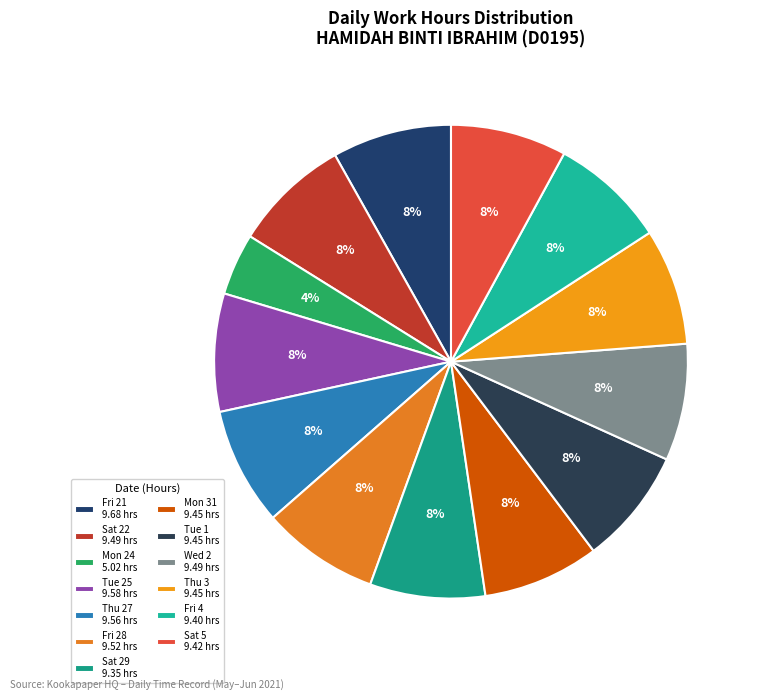

What is the change in value from Fri 21 to Tue 1?

-0.2